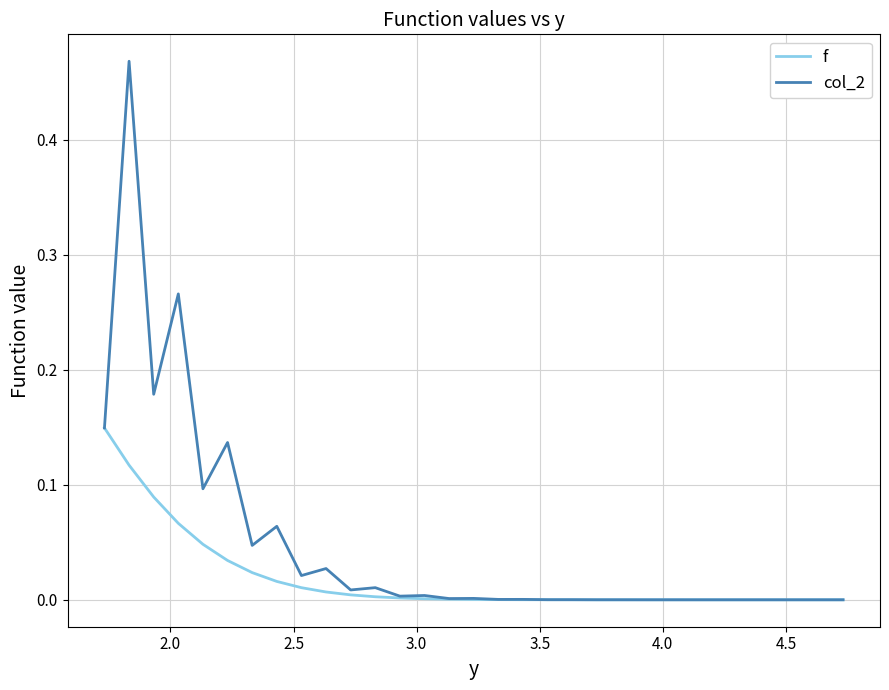

Rank the series by their maximum value, from highest to lowest.

col_2, f